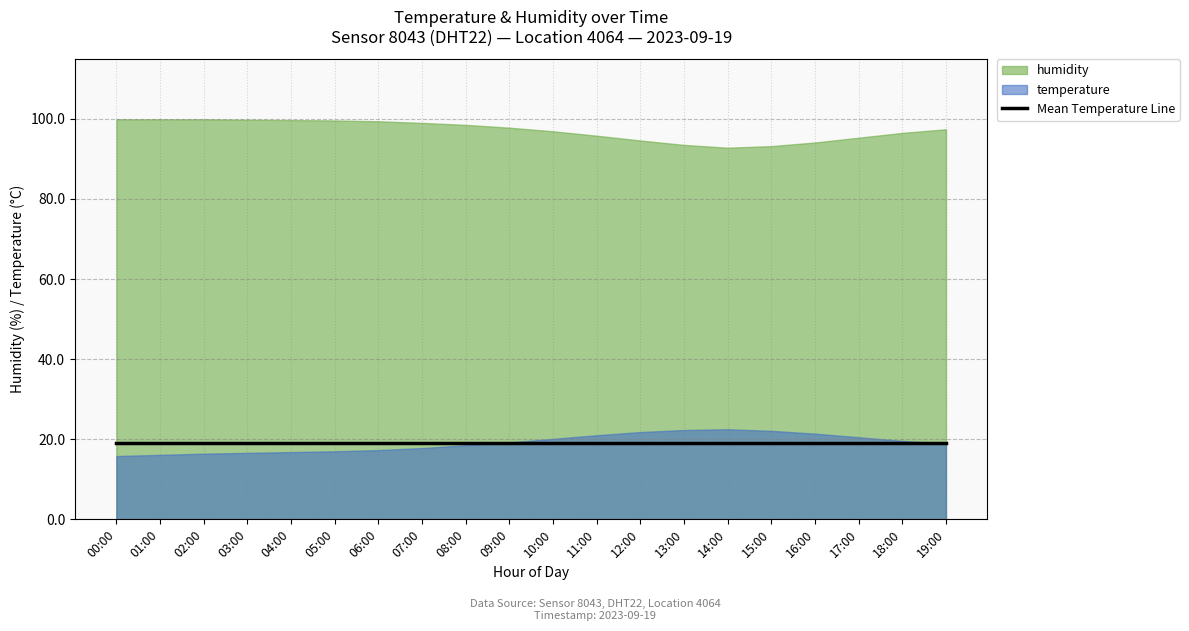

What is the difference between the highest and lowest values at 17:00?

76.2